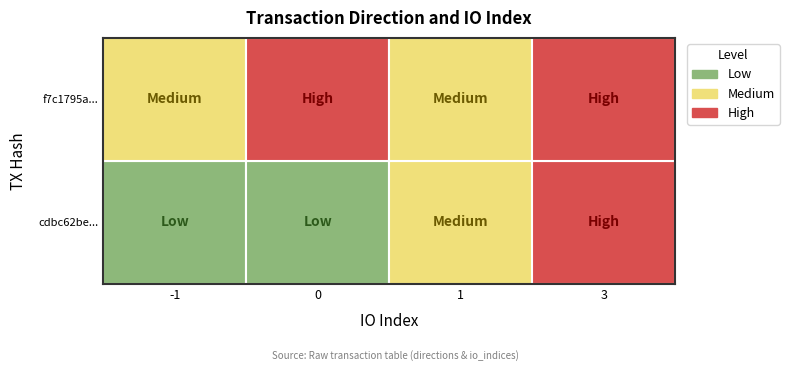

Which series has the largest range (max minus min)?

cdbc62be570da5f228b866d20128e5ce9d35ebd